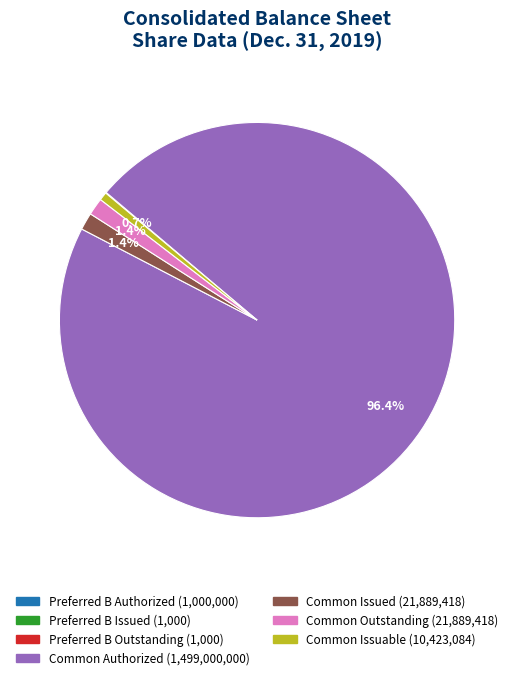

Does Common Authorized account for over 50% of the chart?

Yes